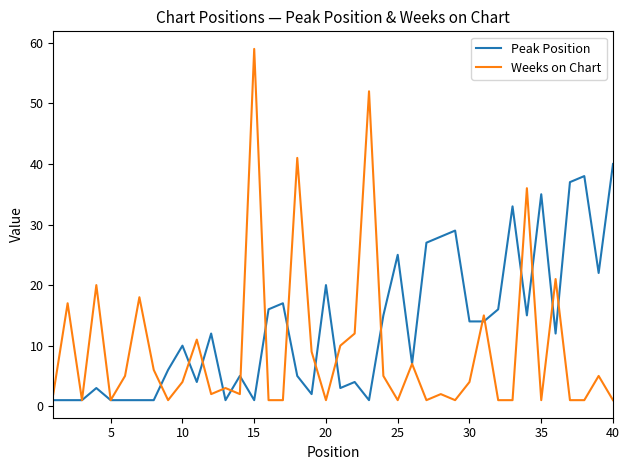

Which series has the widest spread of values?

Weeks on Chart